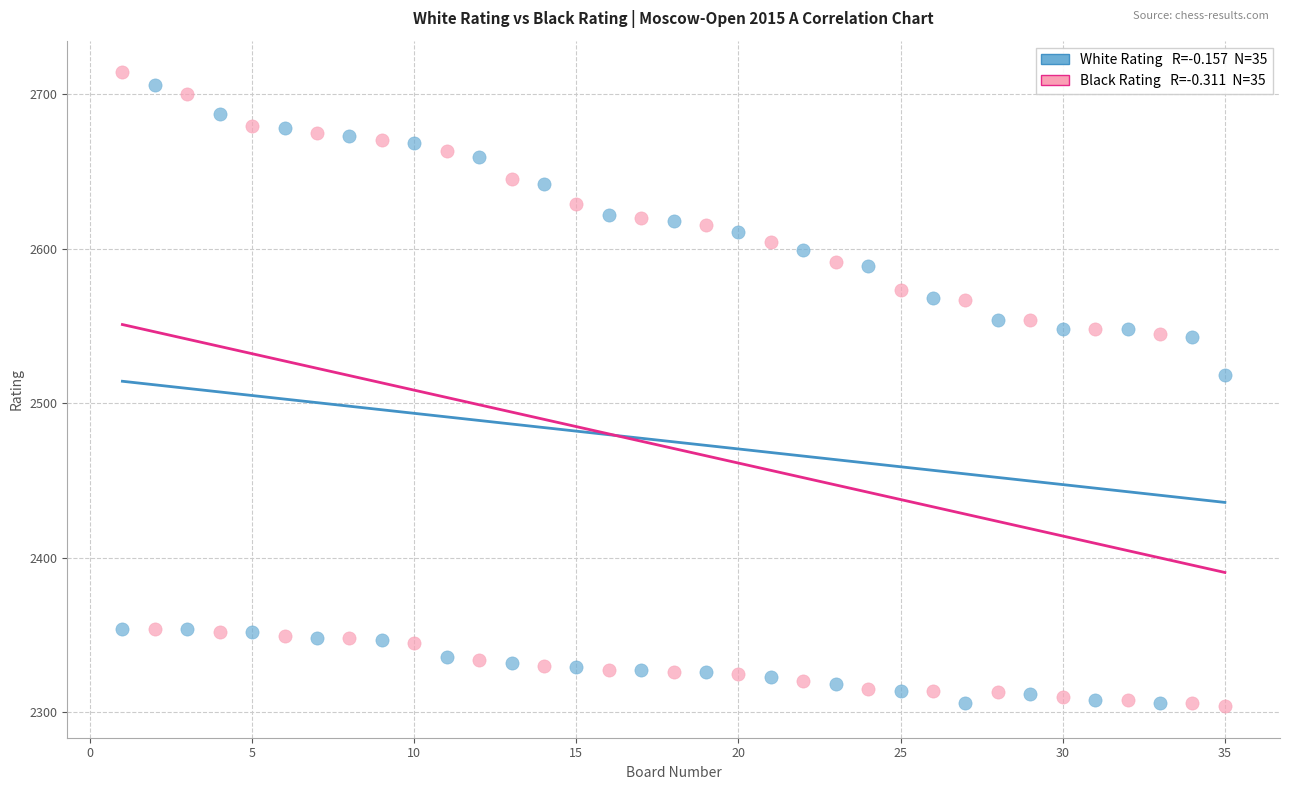

Across all data points, what is the range of Y values (max minus min)?

410